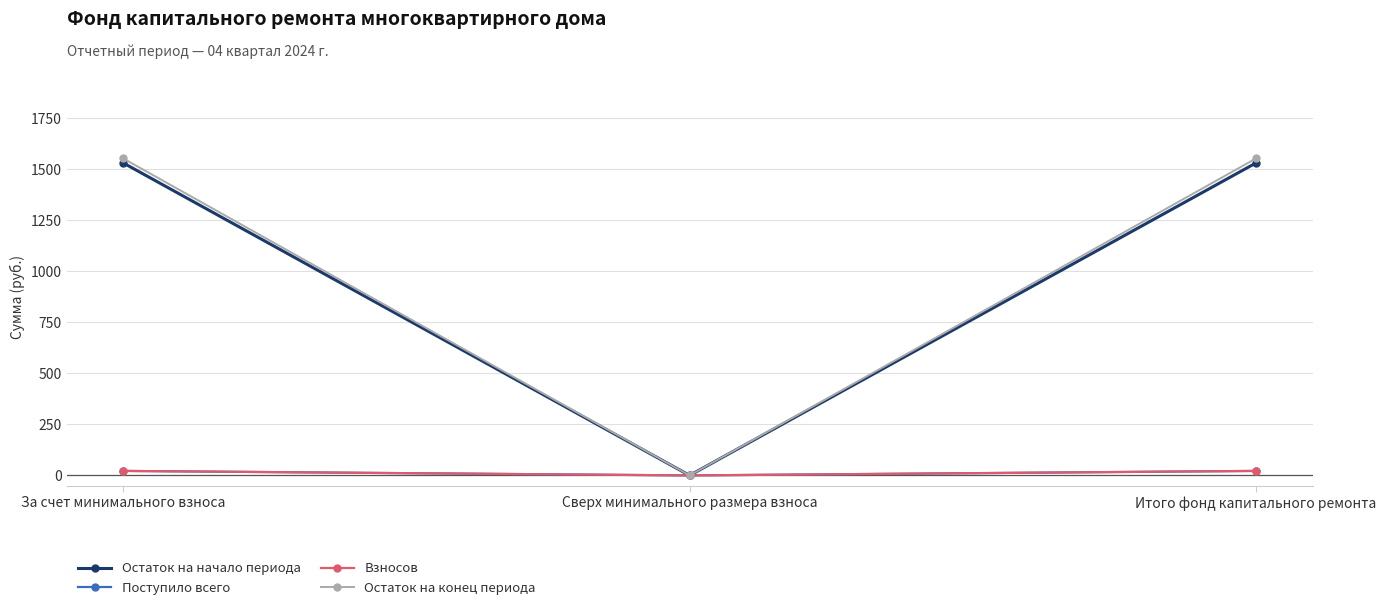

What is the label of the 1st point from the right?

Итого фонд капитального ремонта